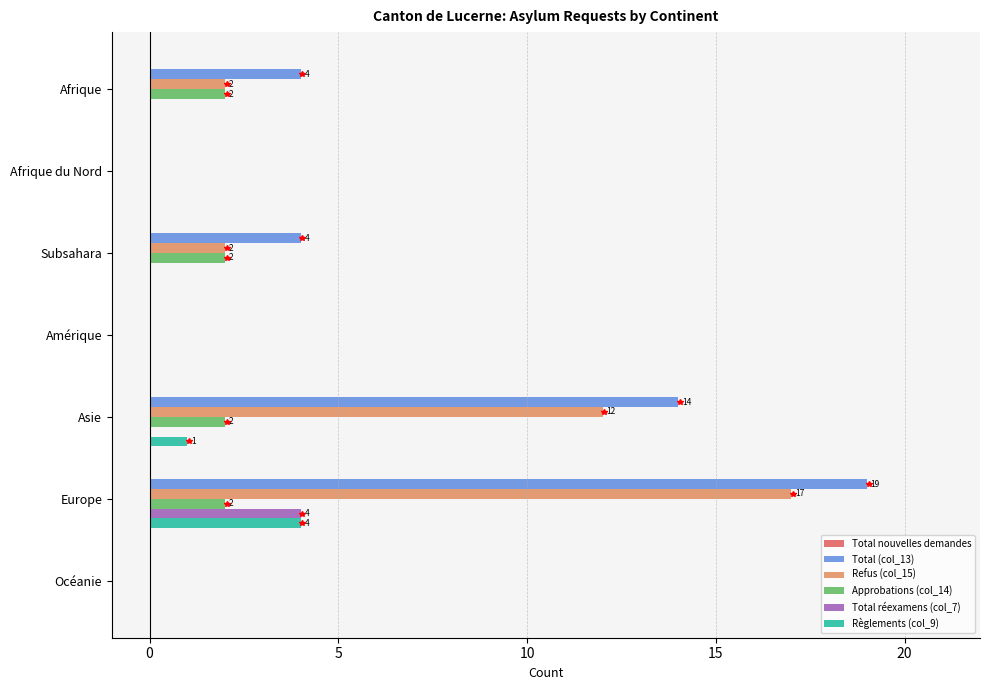

Count the number of data series in this chart.

5